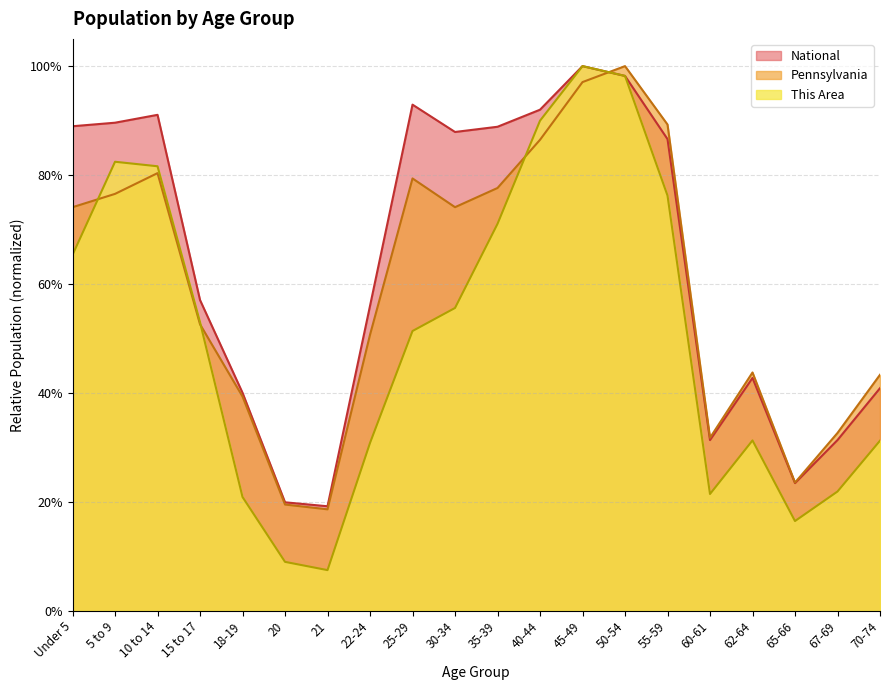

What are all the series names shown in the legend?

National, Pennsylvania, This Area